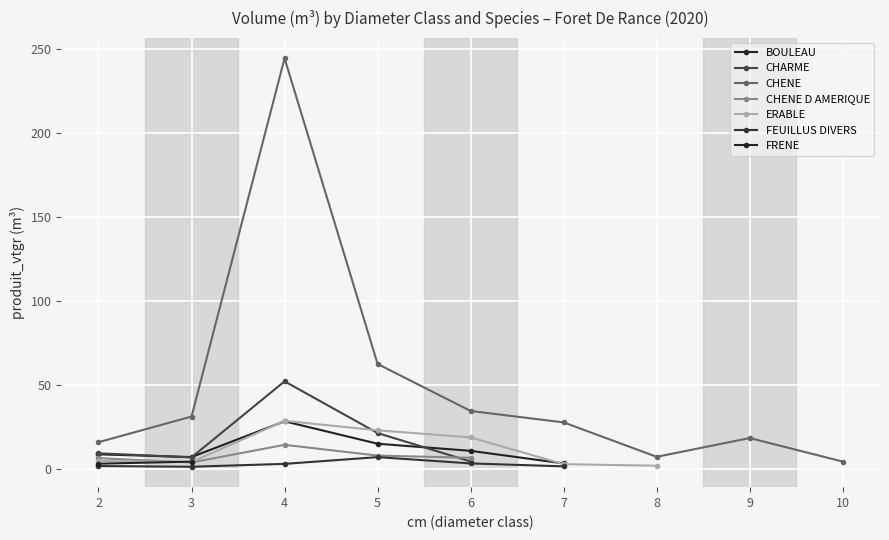

What is the minimum value shown in the chart?

1.5